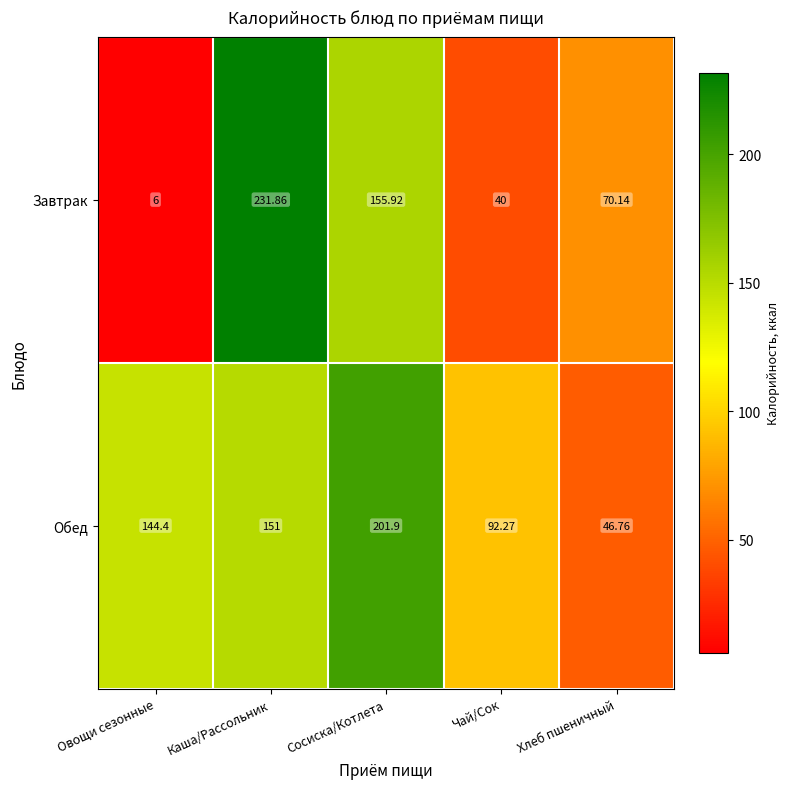

Which category has the highest value across all series?

Каша/Рассольник